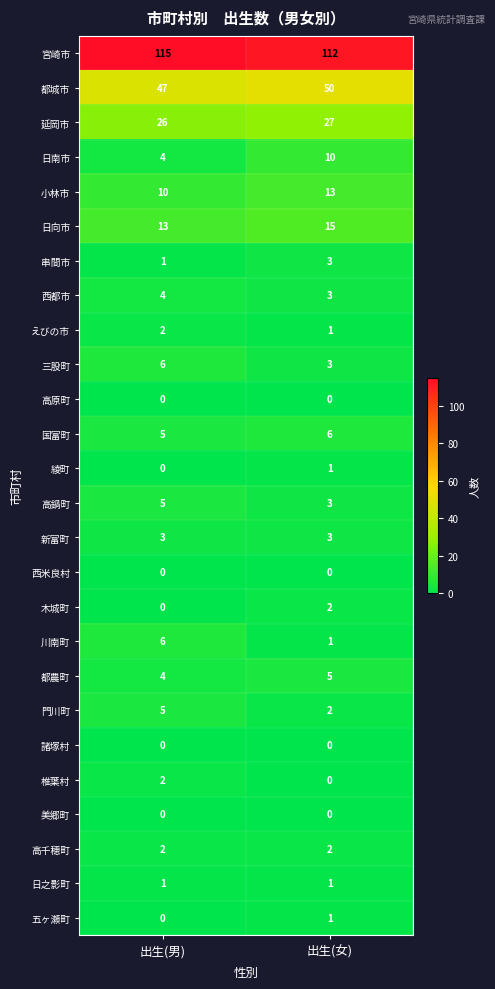

What is the spread (max minus min) of values at 出生(女)?

112